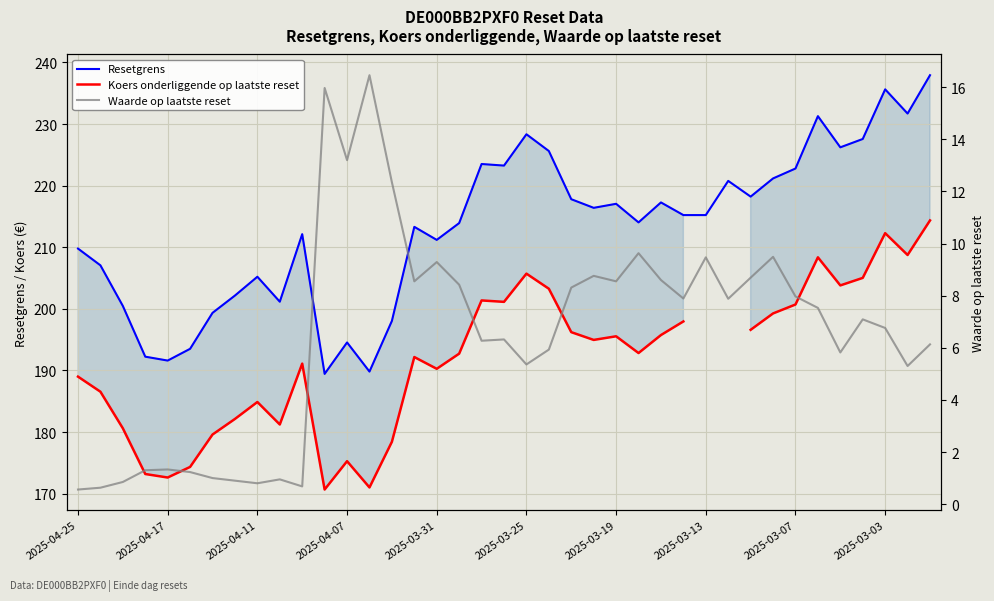

What is the value of the Waarde op laatste reset point at the 15th from the left?

12.3